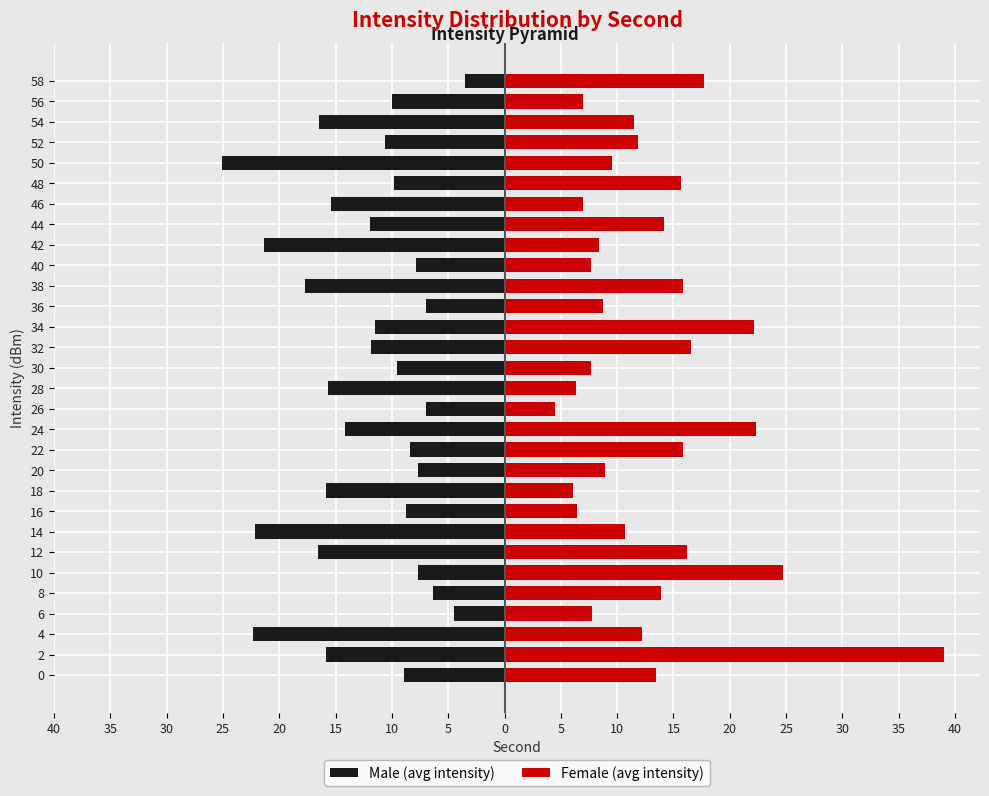

At how many categories does at least one series exceed 25?

1